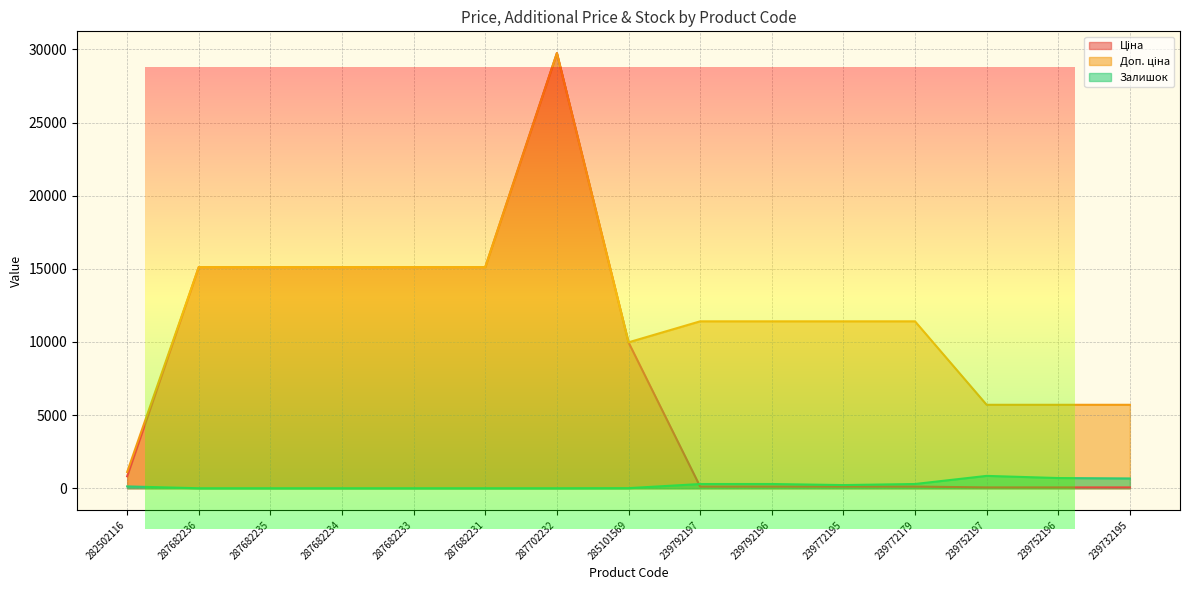

Rank the categories by Ціна value from highest to lowest.

287702232, 287682236, 287682235, 287682234, 287682233, 287682231, 285101569, 282502116, 239792197, 239792196, 239772195, 239772179, 239752197, 239752196, 239732195